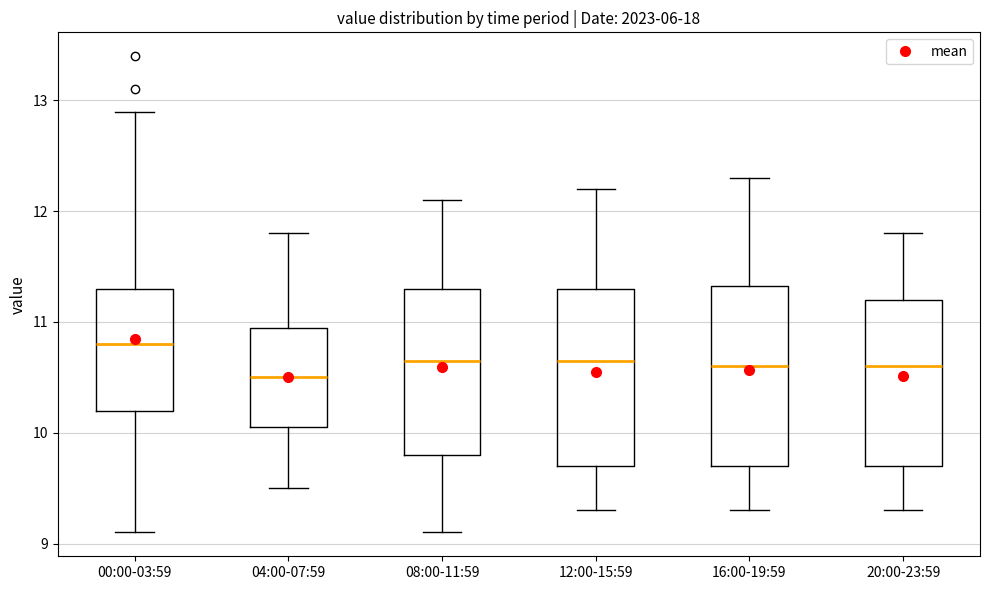

Reading left to right, read every box against the y-axis: the position of its median line, the range the box covers, and the ends of its whiskers. The values are not printed on the chart, so give them approximately, as read against the axis.

00:00-03:59: median 10.8, box 10.2 to 11.3, whiskers 9.1 to 12.9
04:00-07:59: median 10.5, box 10.1 to 11.0, whiskers 9.5 to 11.8
08:00-11:59: median 10.7, box 9.8 to 11.3, whiskers 9.1 to 12.1
12:00-15:59: median 10.7, box 9.7 to 11.3, whiskers 9.3 to 12.2
16:00-19:59: median 10.6, box 9.7 to 11.3, whiskers 9.3 to 12.3
20:00-23:59: median 10.6, box 9.7 to 11.2, whiskers 9.3 to 11.8